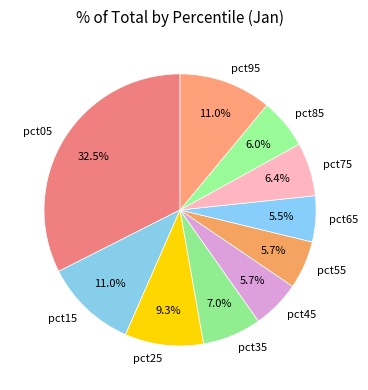

What percentage is the pct85 slice, to the nearest percent?

6%